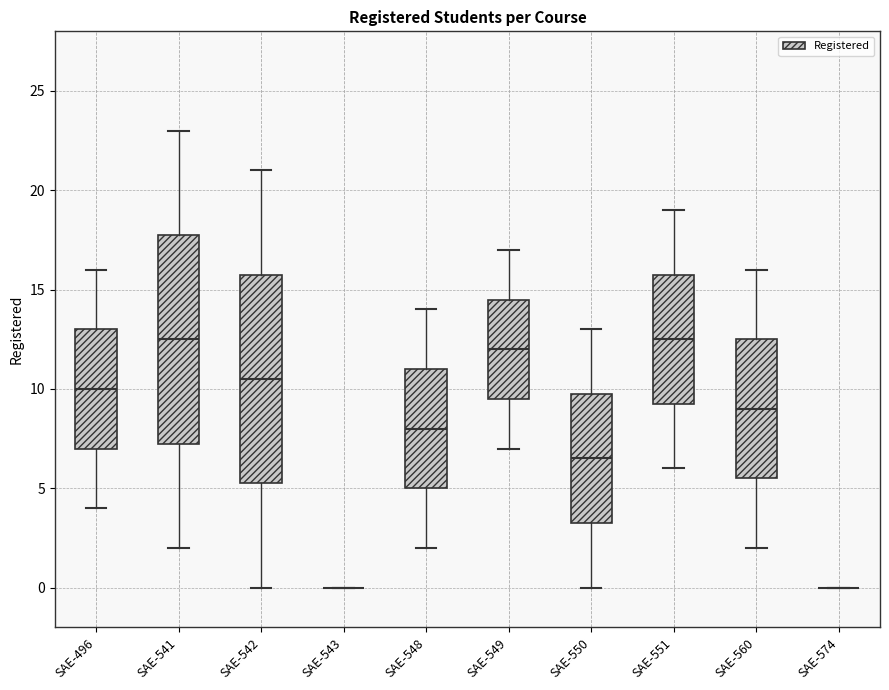

Reading left to right, read every box against the y-axis: the position of its median line, the range the box covers, and the ends of its whiskers. The values are not printed on the chart, so give them approximately, as read against the axis.

SAE-496: median 10.0, box 7.0 to 13.0, whiskers 4.0 to 16.0
SAE-541: median 12.5, box 7.5 to 18.0, whiskers 2.0 to 23.0
SAE-542: median 10.5, box 5.5 to 16.0, whiskers 0.0 to 21.0
SAE-543: box collapsed to a line at 0.0, whiskers 0.0 to 0.0
SAE-548: median 8.0, box 5.0 to 11.0, whiskers 2.0 to 14.0
SAE-549: median 12.0, box 9.5 to 14.5, whiskers 7.0 to 17.0
SAE-550: median 6.5, box 3.5 to 10.0, whiskers 0.0 to 13.0
SAE-551: median 12.5, box 9.5 to 16.0, whiskers 6.0 to 19.0
SAE-560: median 9.0, box 5.5 to 12.5, whiskers 2.0 to 16.0
SAE-574: box collapsed to a line at 0.0, whiskers 0.0 to 0.0